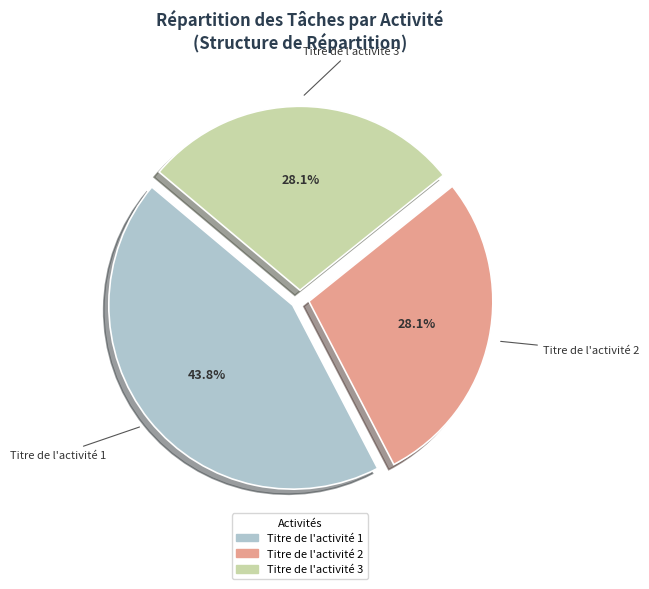

To the nearest percent, what is the difference between the largest and smallest slice percentages?

16%